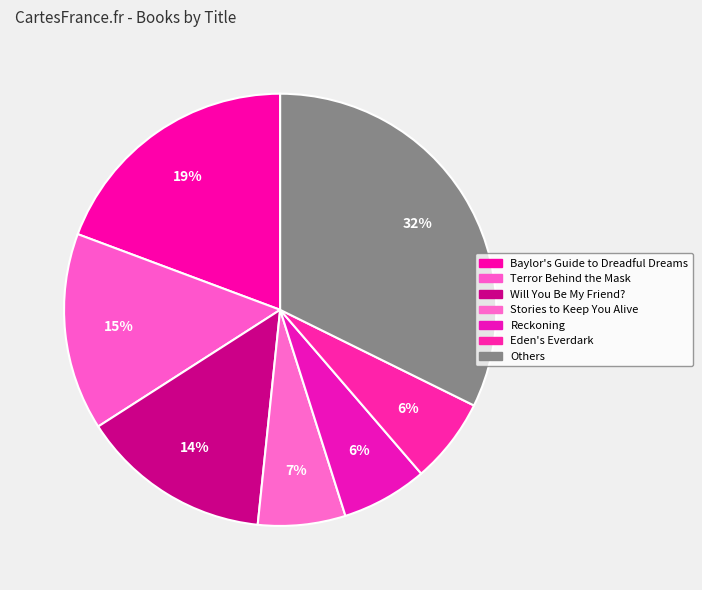

How many slices are in this pie chart?

7